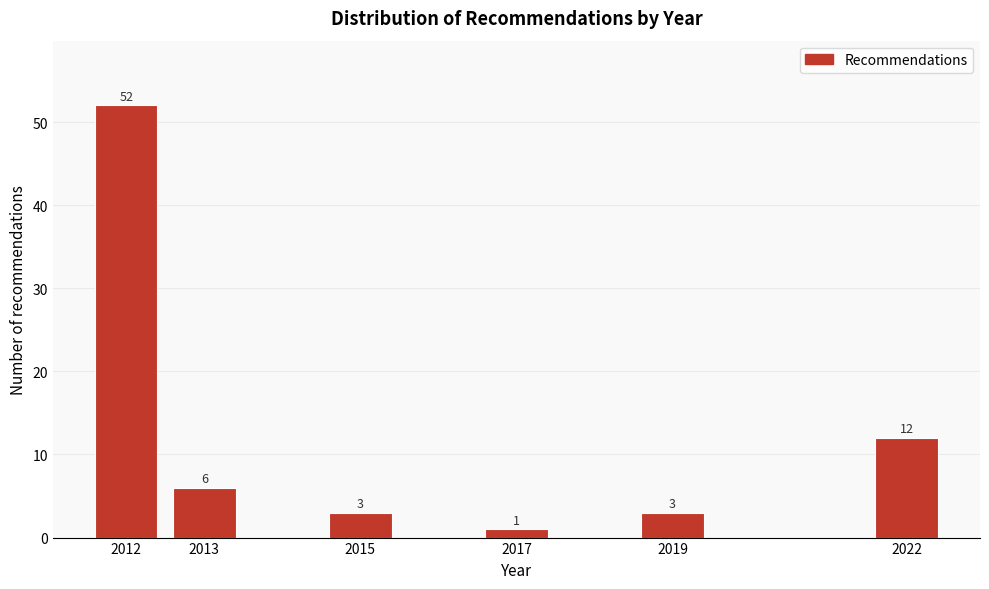

Reading left to right, list all the values displayed in this chart.

52	6	3	1	3	12